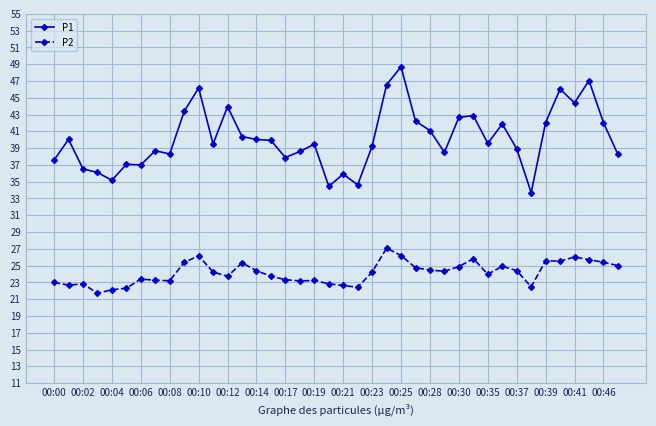

Which series has the largest range (max minus min)?

P1